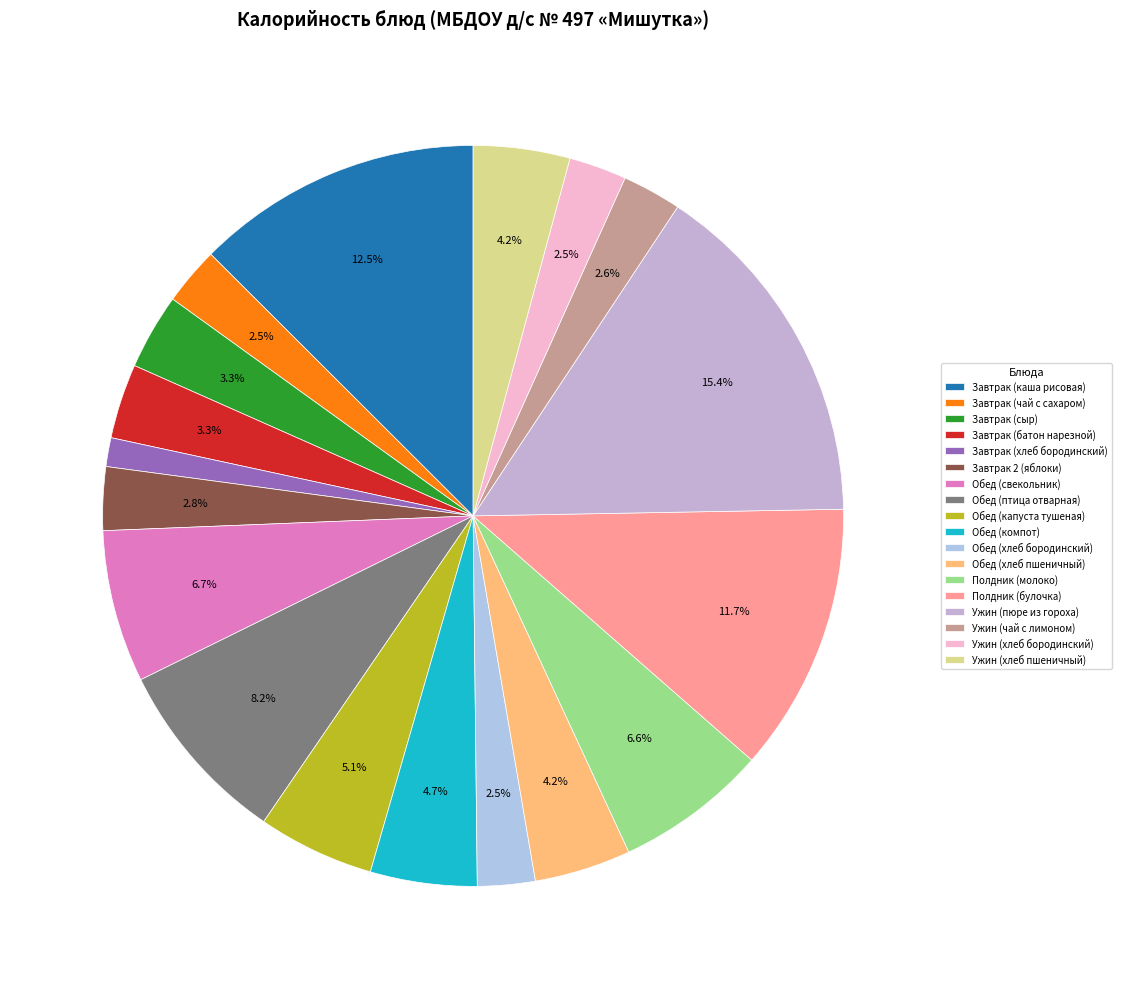

To the nearest percent, what percentage of the pie is Завтрак (хлеб бородинский)?

1%